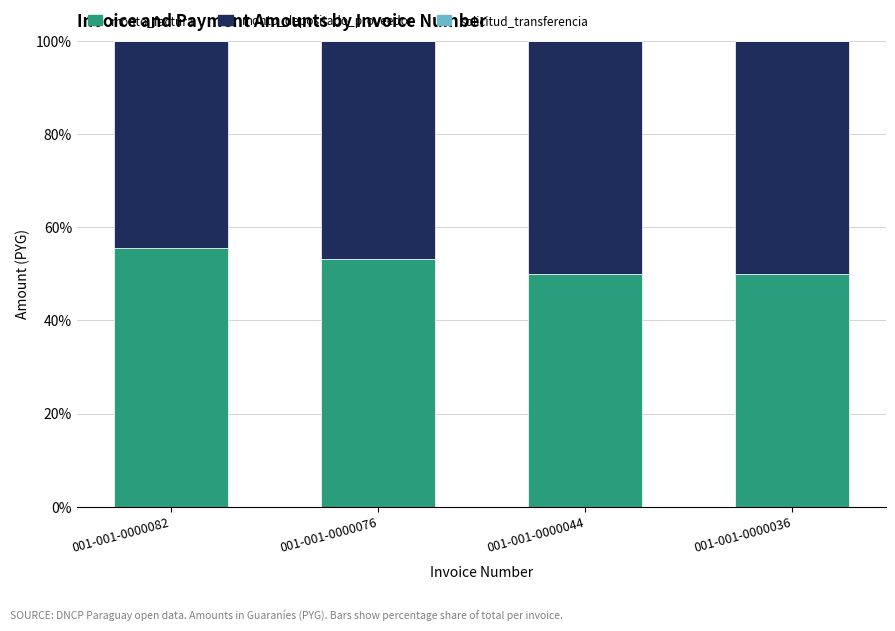

At which label does monto_factura reach its peak?

001-001-0000082